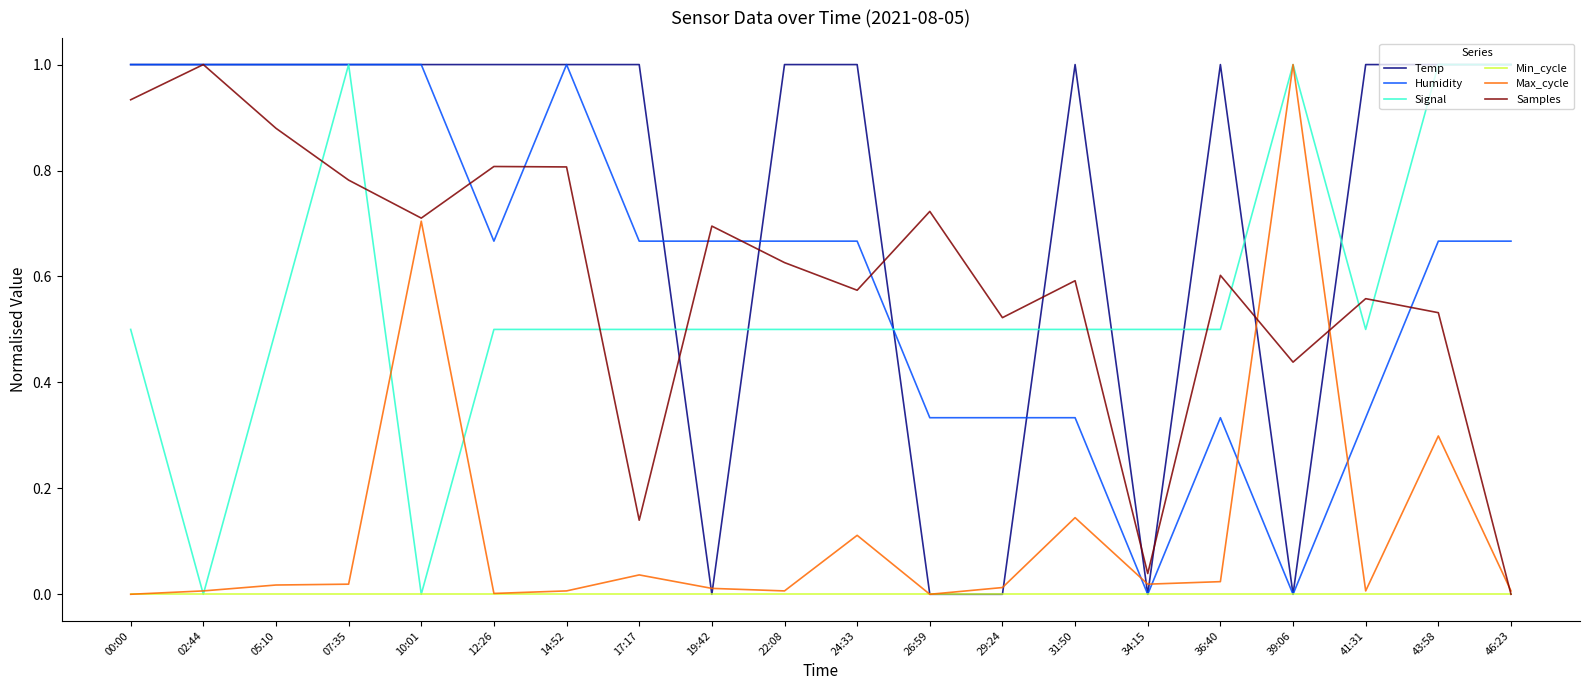

The value of Samples at 39:06 is 0.3. True or false?

False